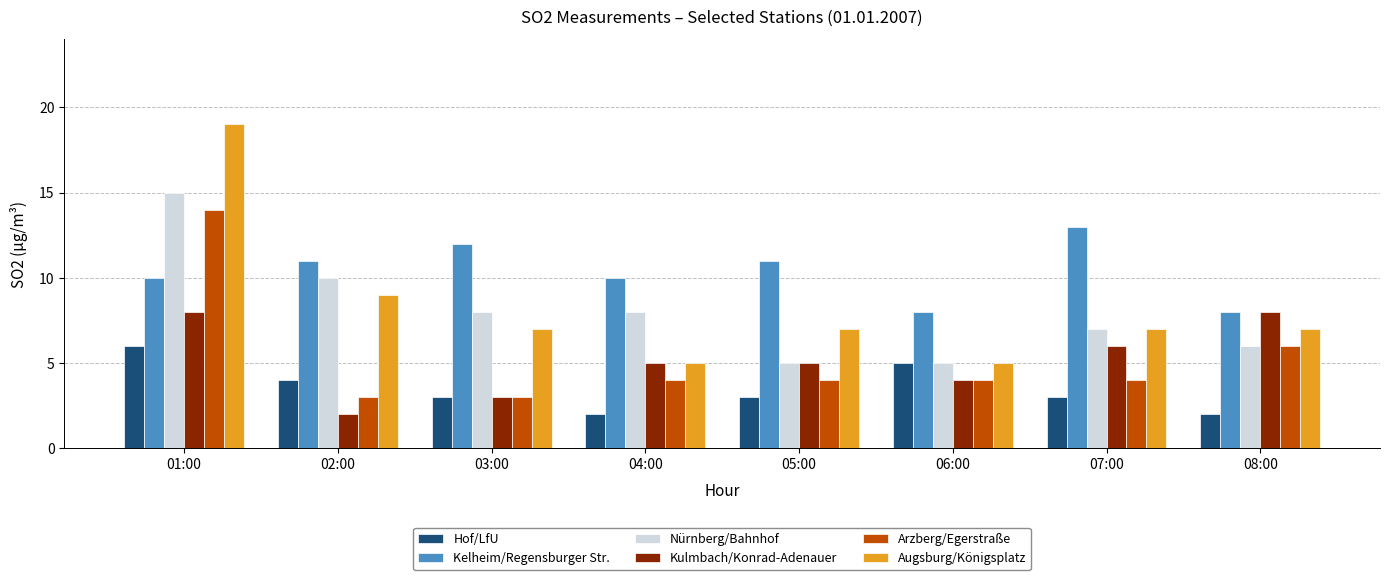

What position from the right is 03:00?

6